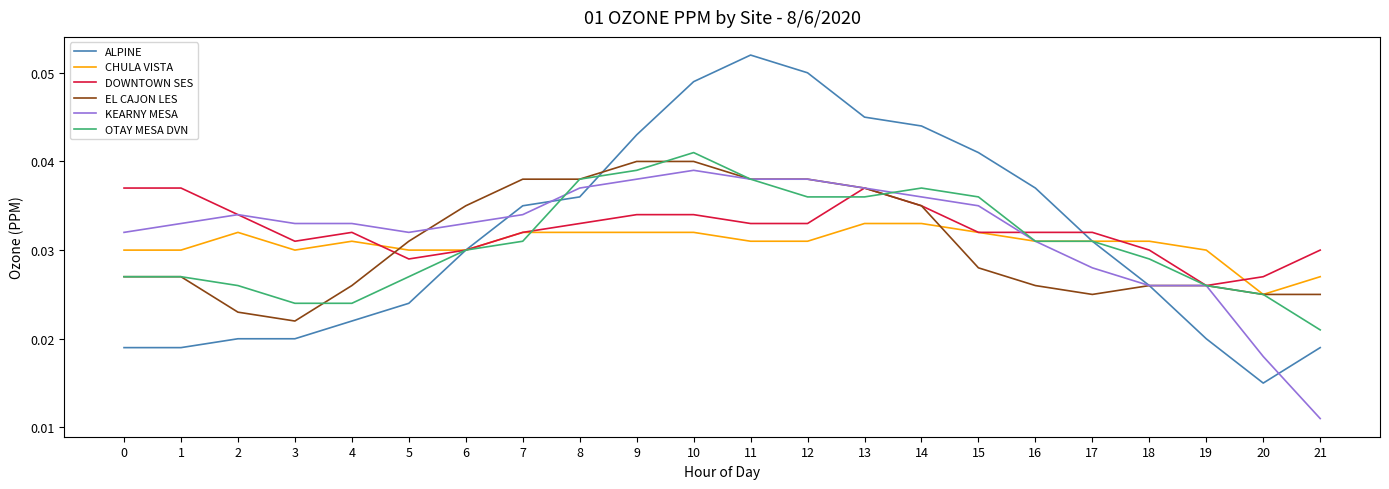

The ALPINE series shows 0.1 at 7. True or false?

False